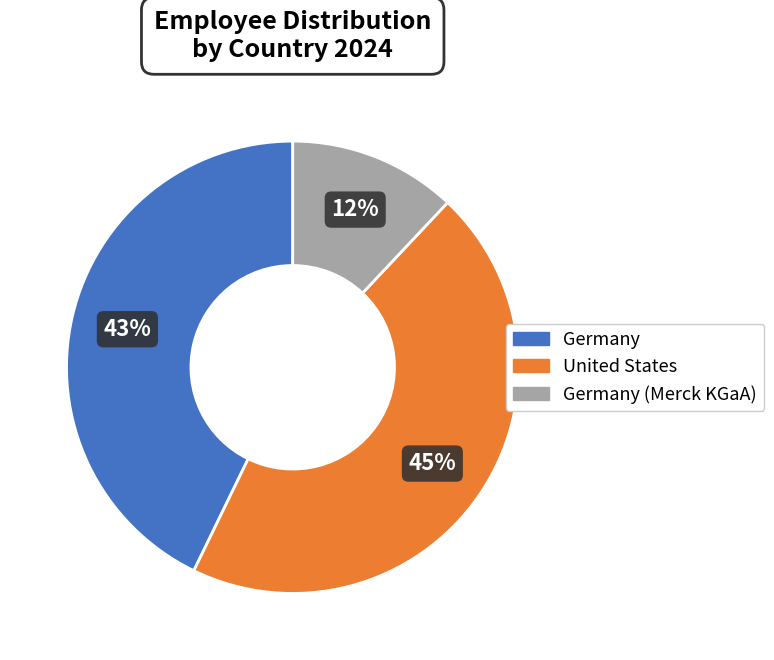

To the nearest percent, what is the difference between the largest and smallest slice percentages?

33%